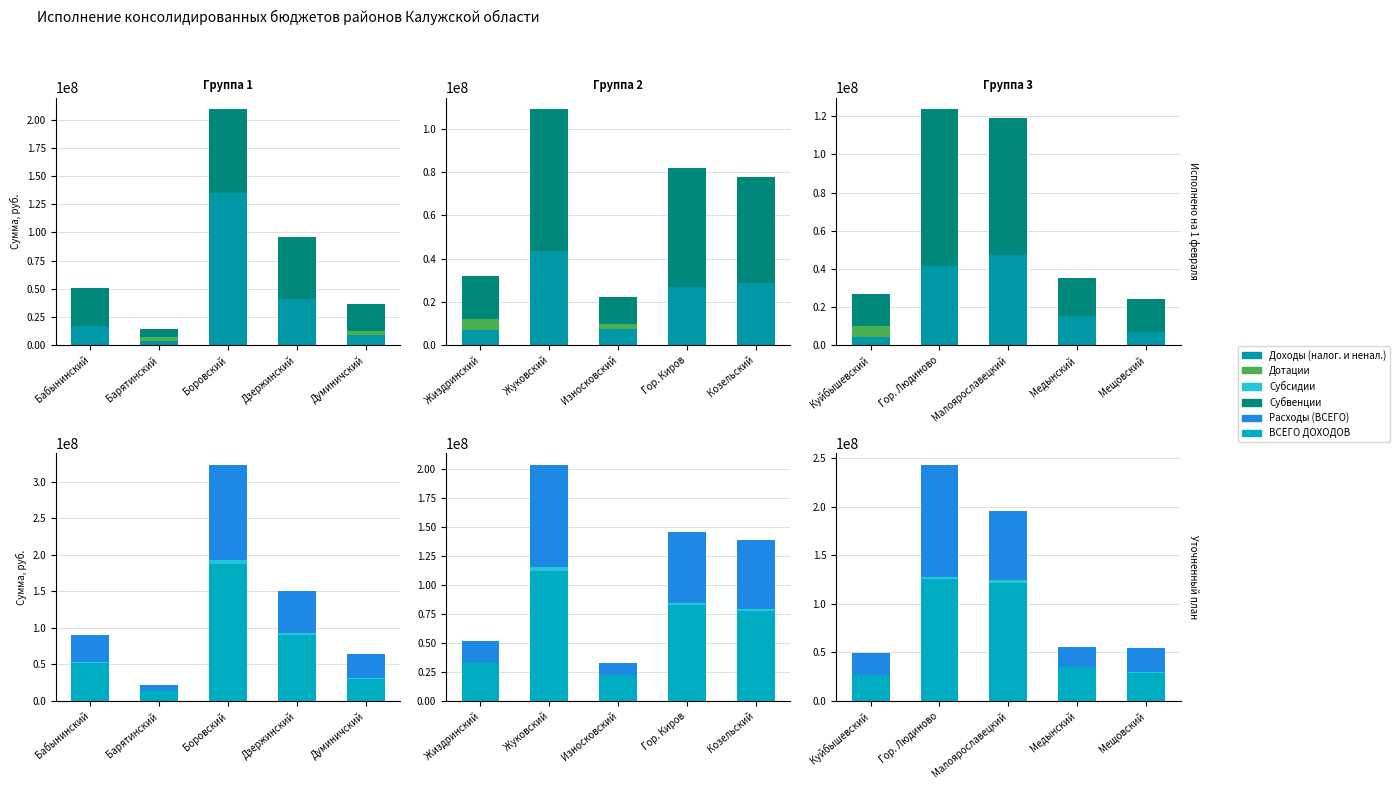

Between Мещовский and Медынский, which is larger?

Медынский